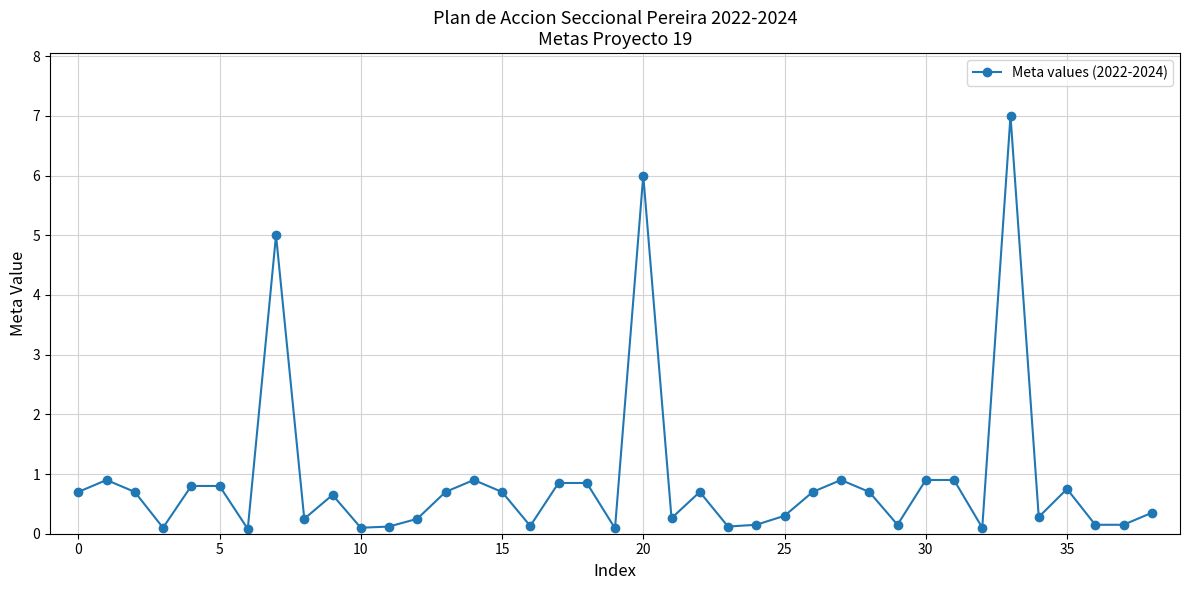

What is the greatest value displayed?

7.0